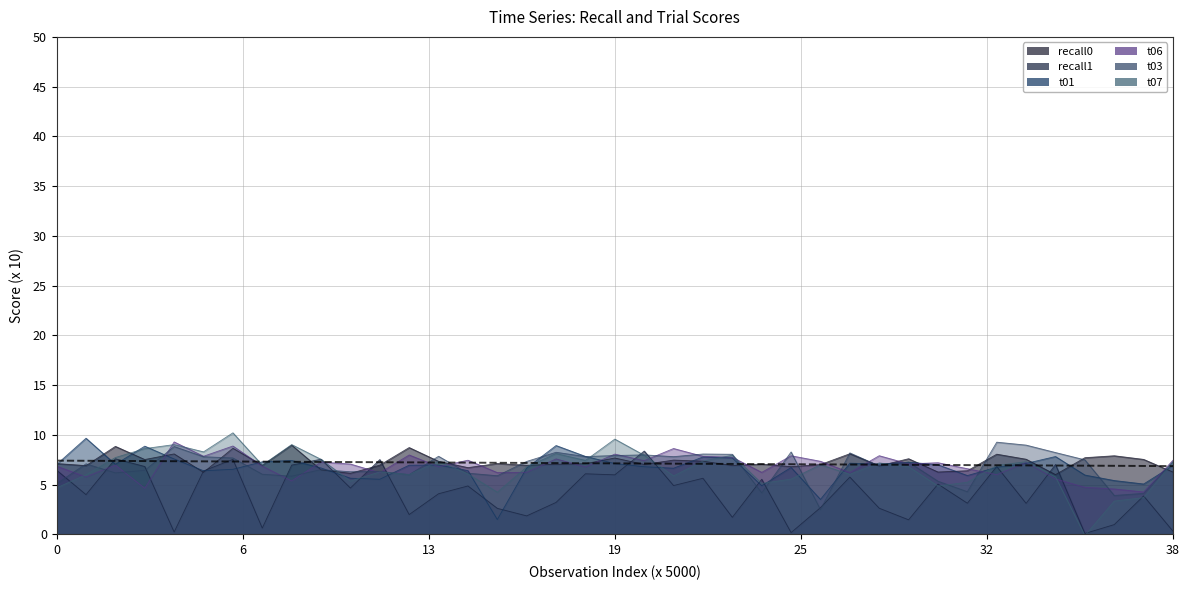

At how many categories does at least one series exceed 3?

39